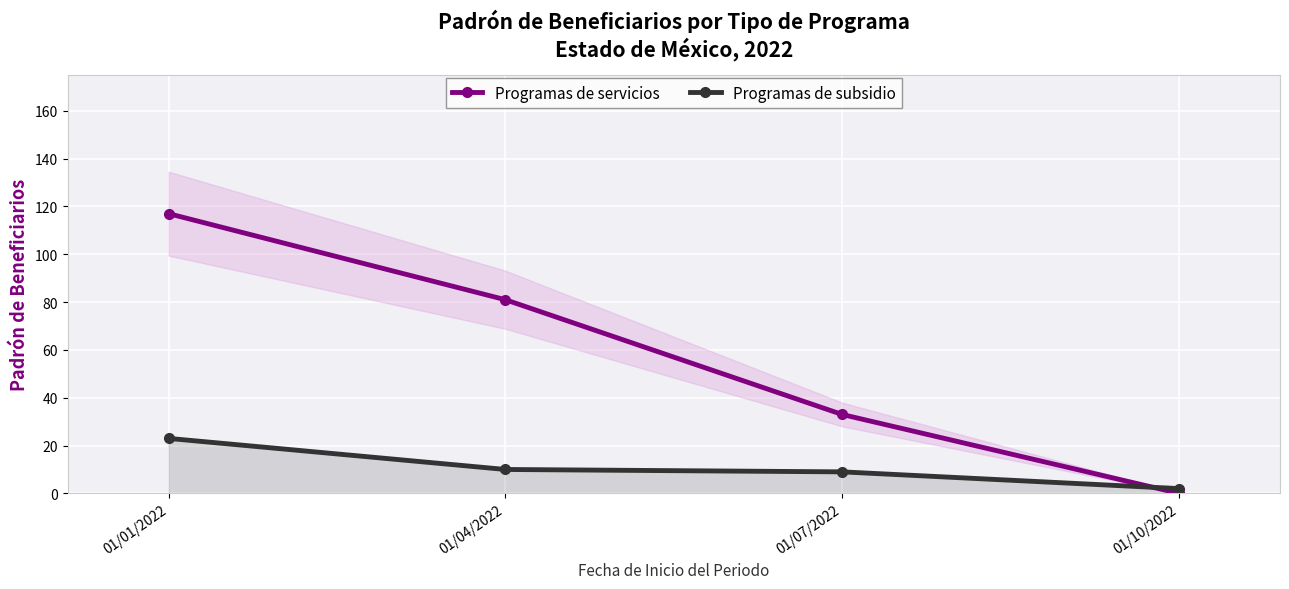

What are all the series names shown in the legend?

Programas de servicios, Programas de subsidio